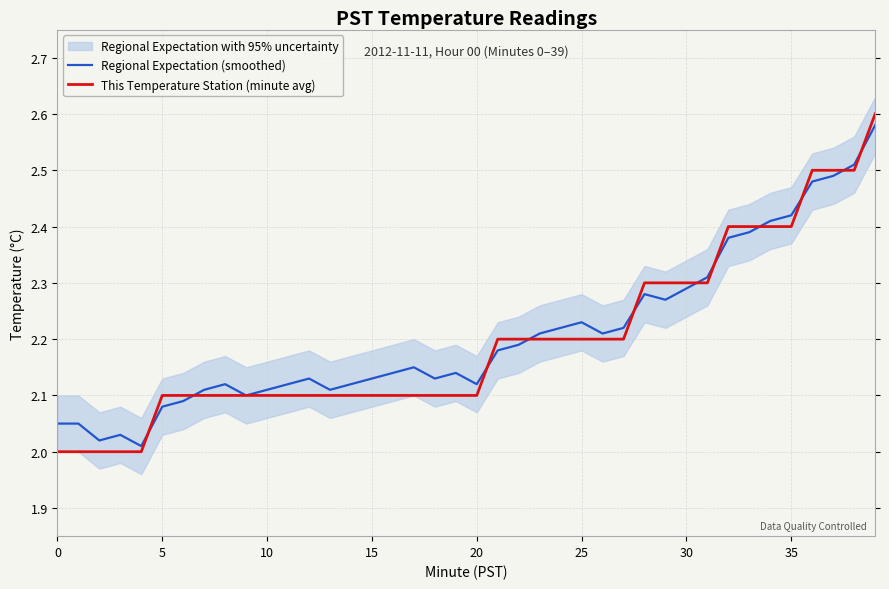

True or false: Regional Expectation (smoothed) has a value of 2.2 at 26.

True